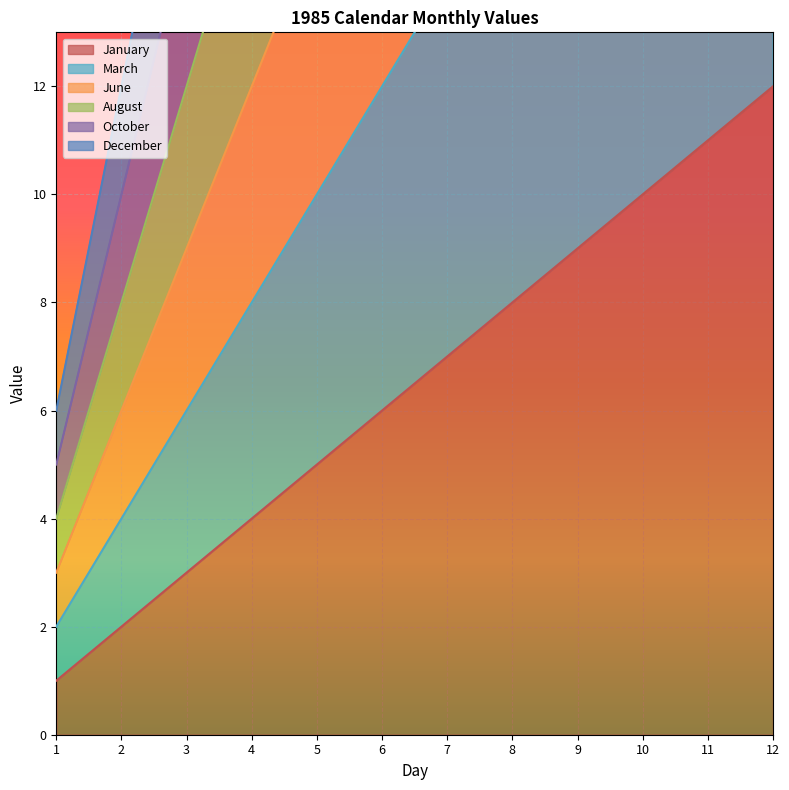

Which series changed the most between 5 and 9?

December